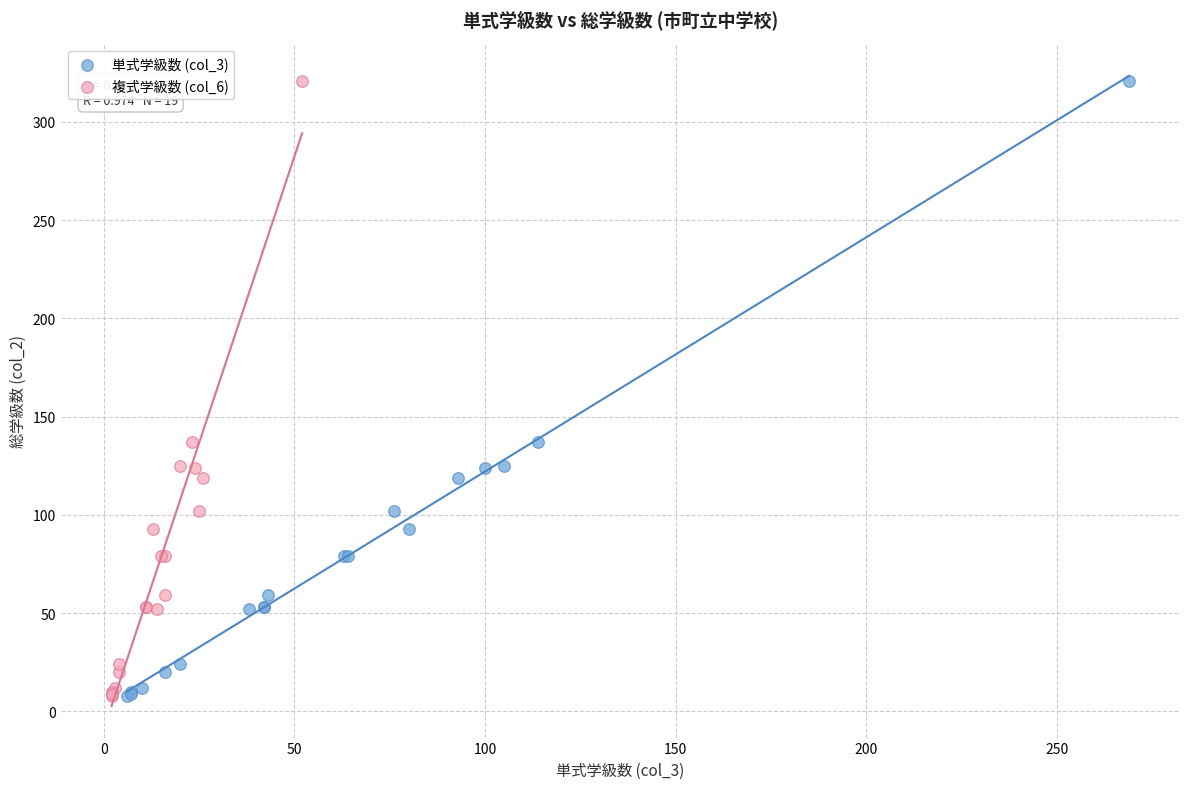

What are all the series names shown in the legend?

単式学級数 (col_3), 複式学級数 (col_6)